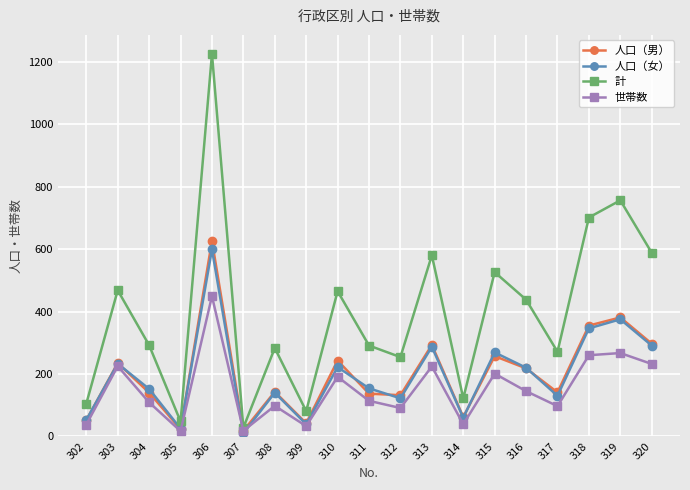

Which series has the widest spread of values?

計